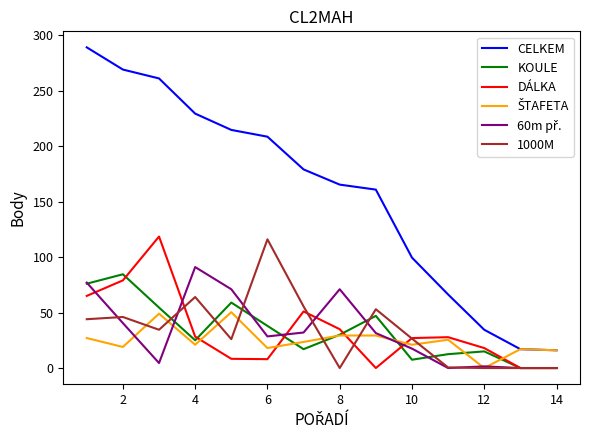

Which series has the largest range (max minus min)?

CELKEM